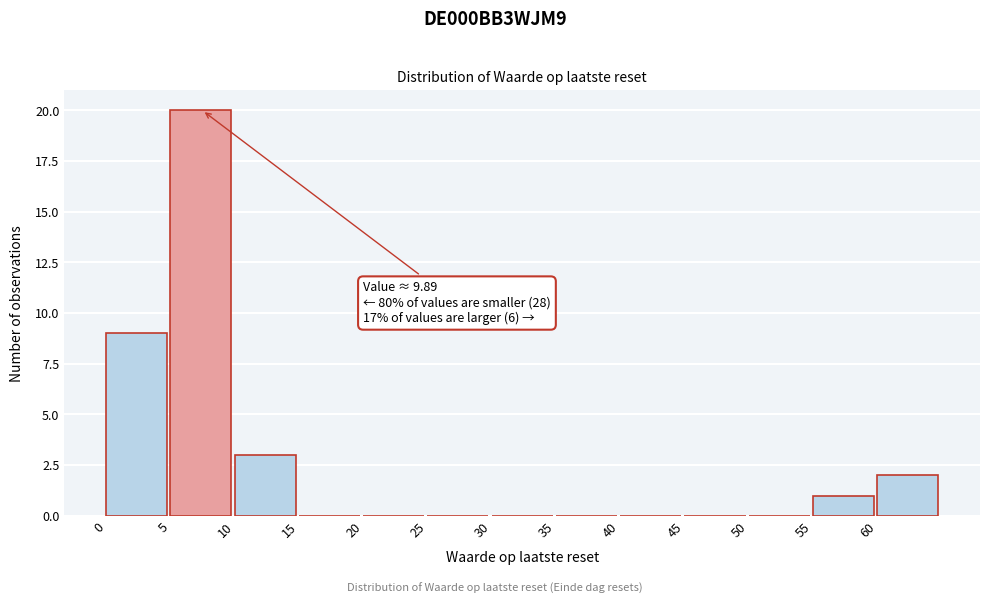

Which range on the x-axis has the tallest bar?

5 to 10